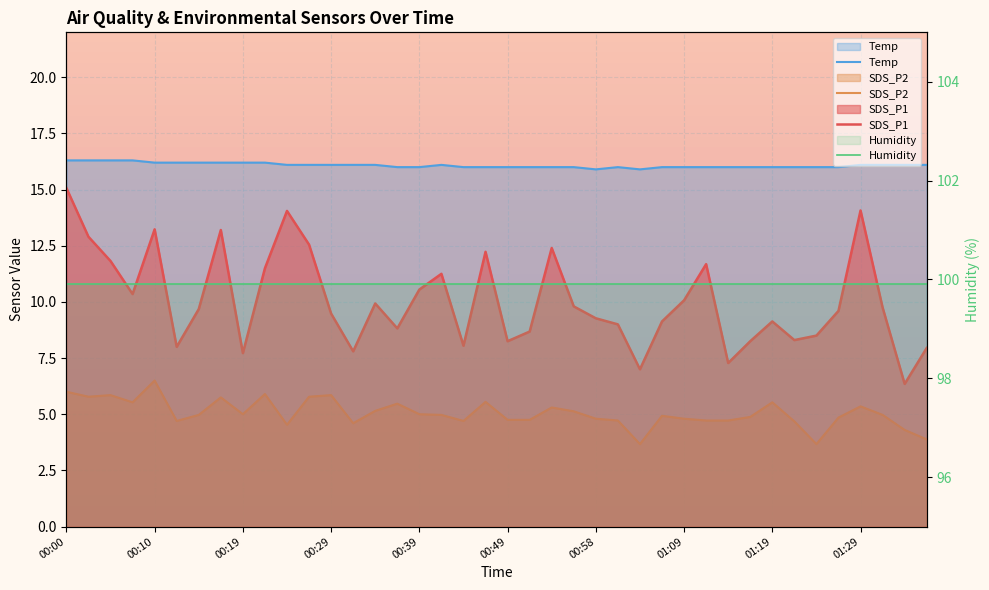

At which category does the chart reach its minimum across all series?

01:04